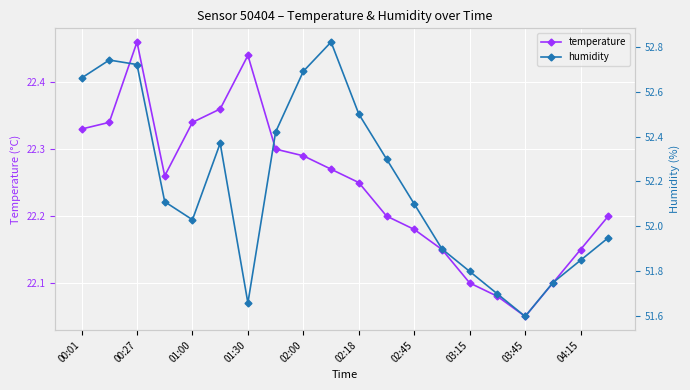

What is the value of the humidity point at the 19th from the left?

51.9